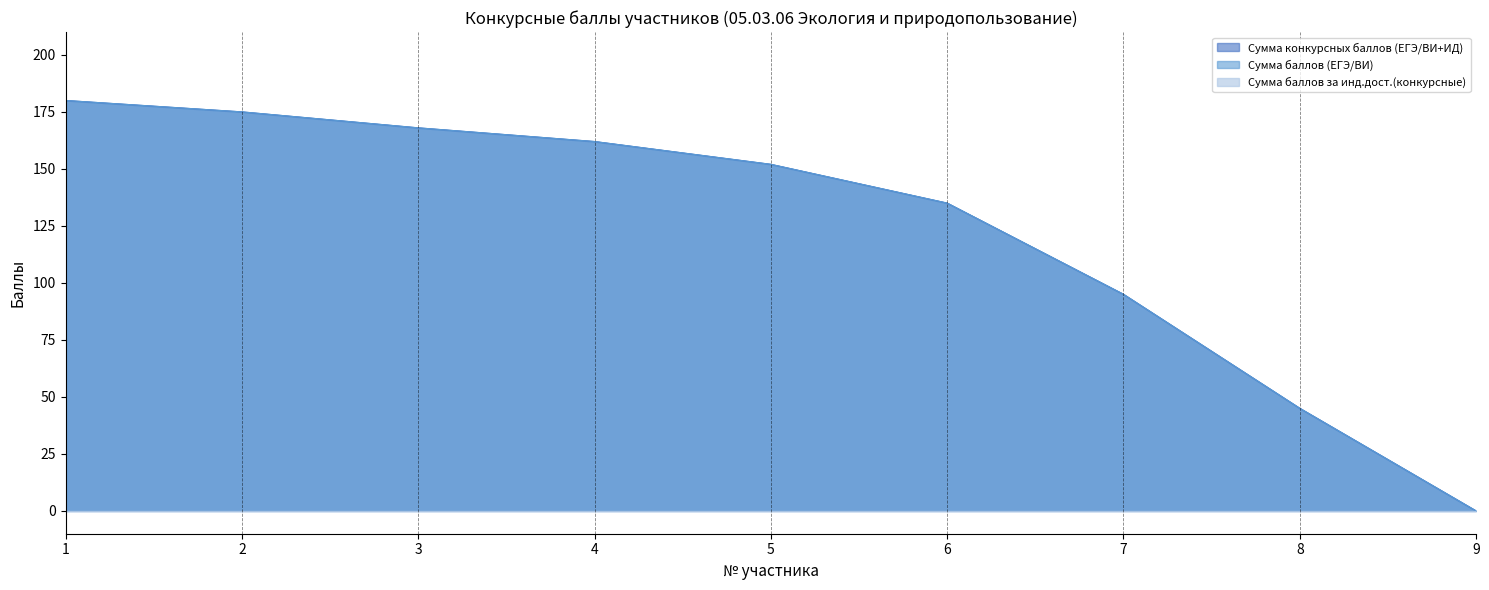

Rank the categories by Сумма конкурсных баллов (ЕГЭ/ВИ+ИД) value from lowest to highest.

9, 8, 7, 6, 5, 4, 3, 2, 1